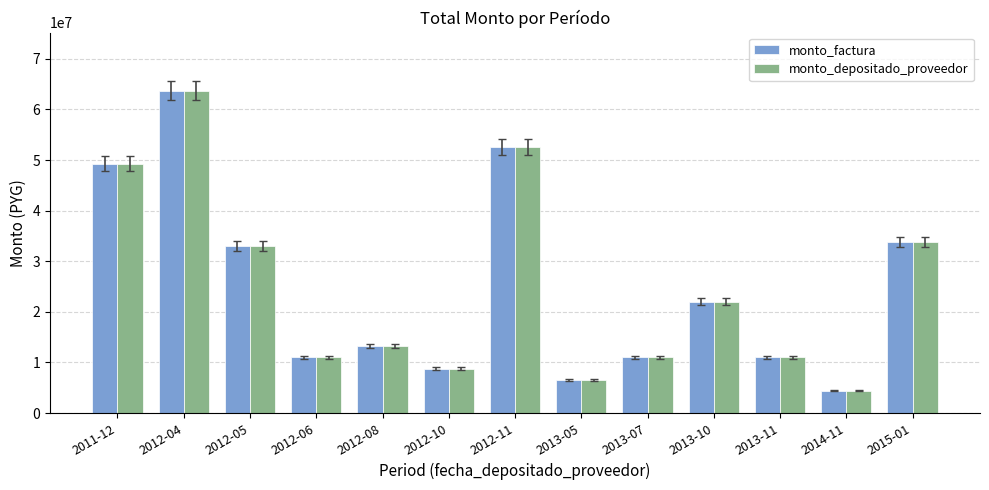

How many data points in monto_depositado_proveedor are less than 13200000?

6